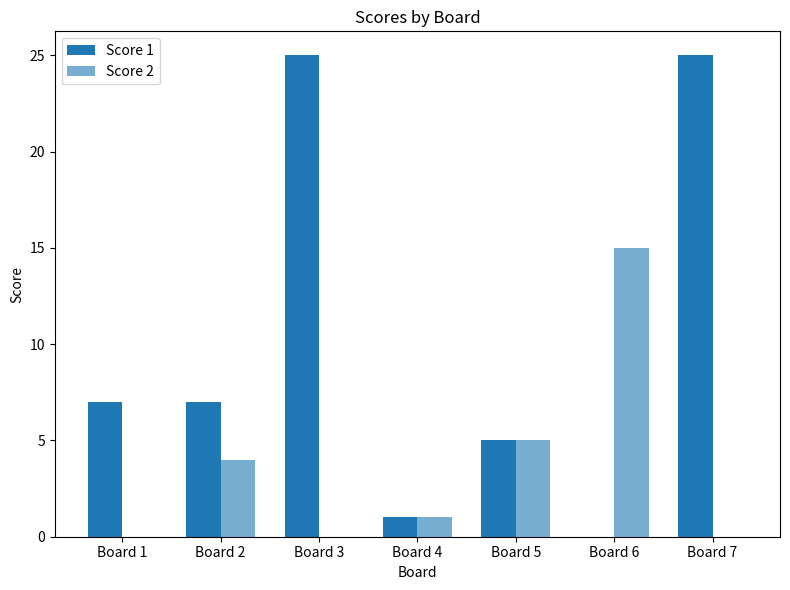

At which label is Score 2 closest to 7?

Board 5